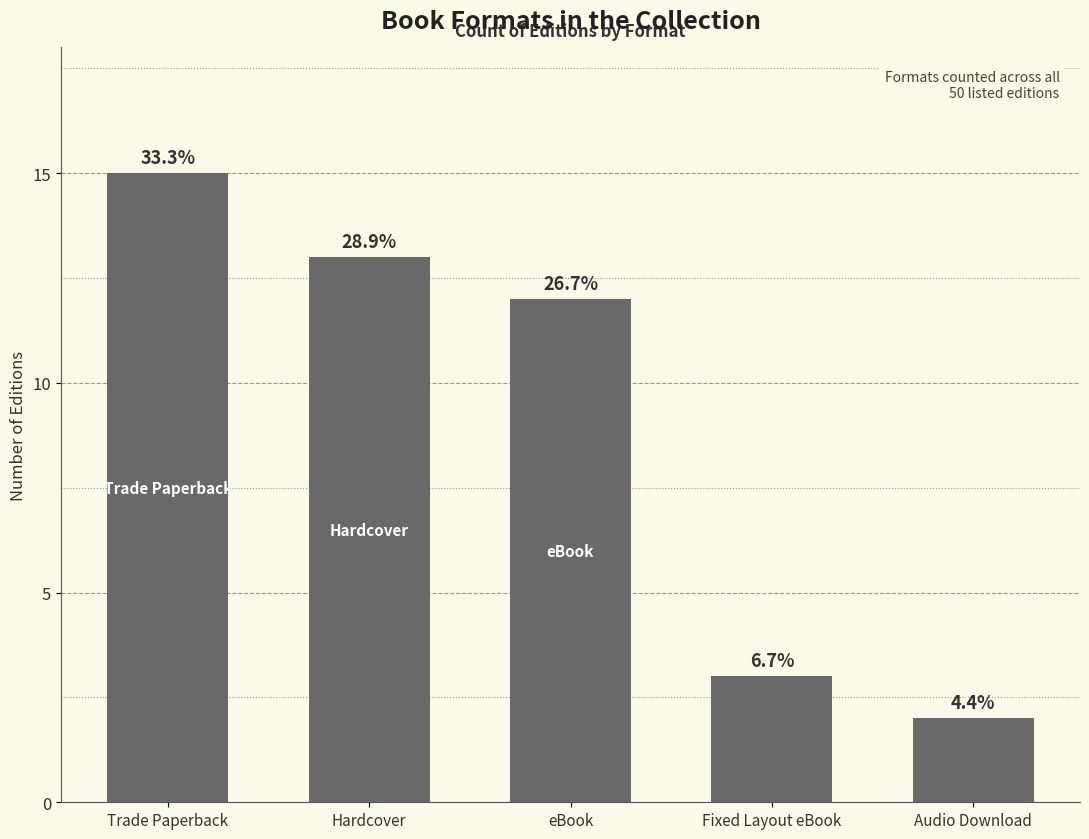

Are the bars grouped side by side (vs. stacked)?

No